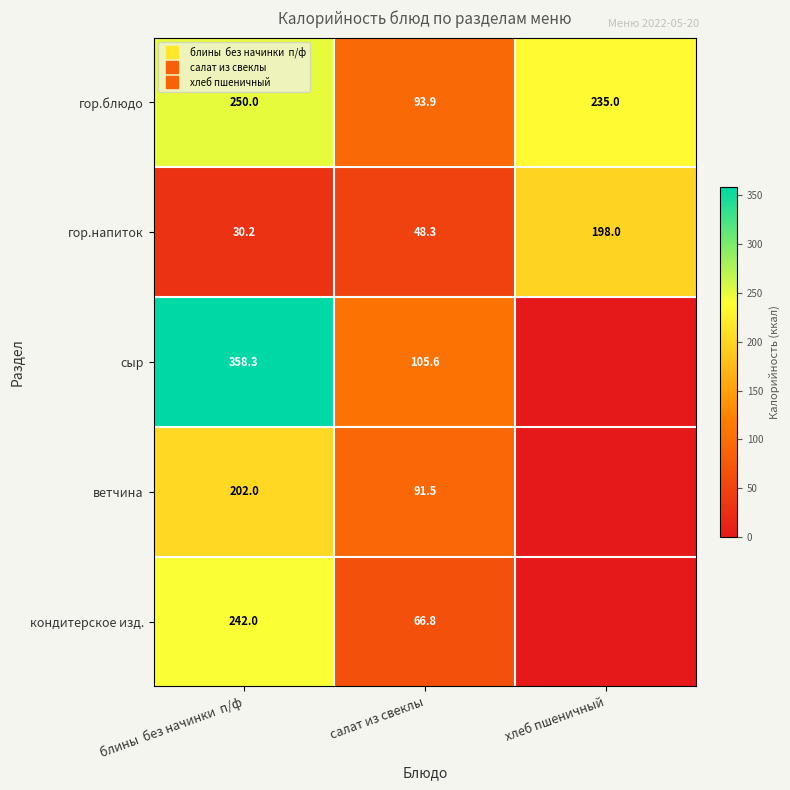

At which category is the sum across all series the highest?

блины  без начинки  п/ф